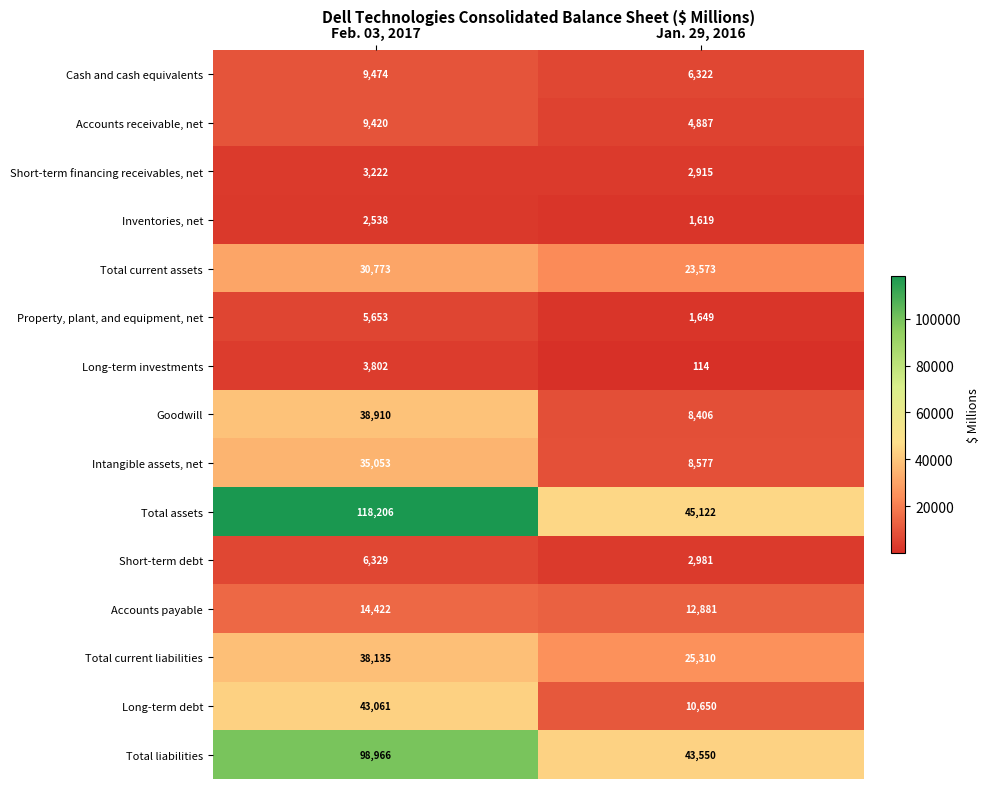

What is the sum of all Short-term financing receivables, net values?

6137